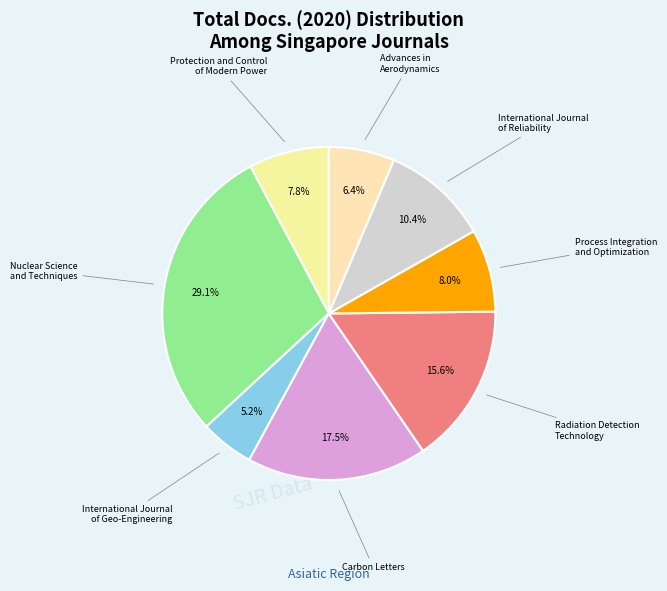

Count the number of slices in the pie.

8